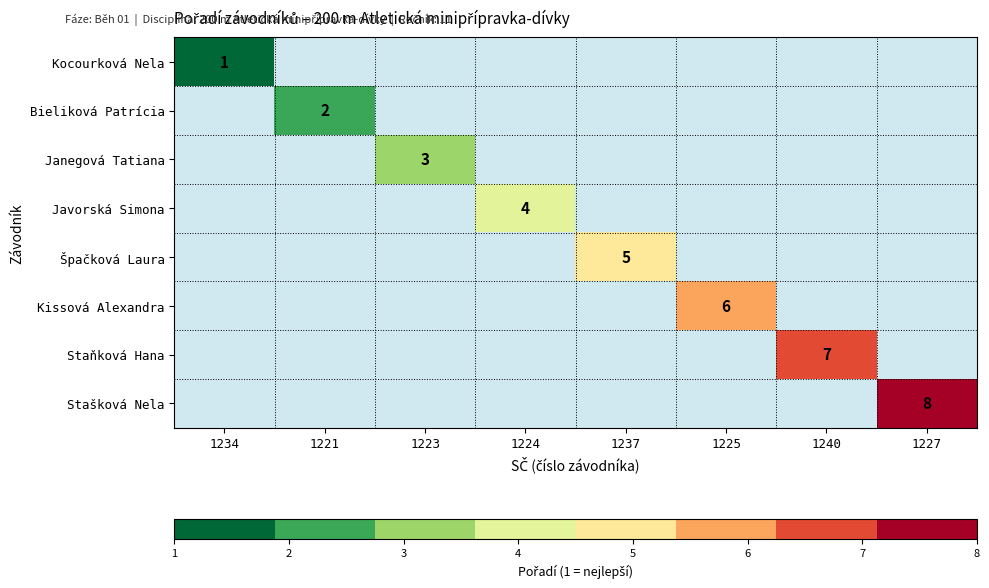

The value of Kocourková Nela at 1234 is 0. True or false?

False